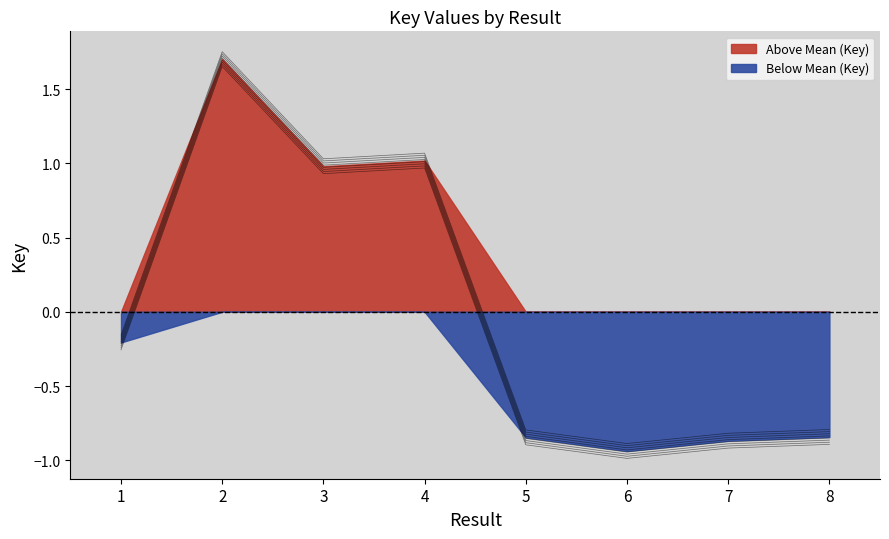

How many interior local peaks (higher than both neighbors) does the data have?

2